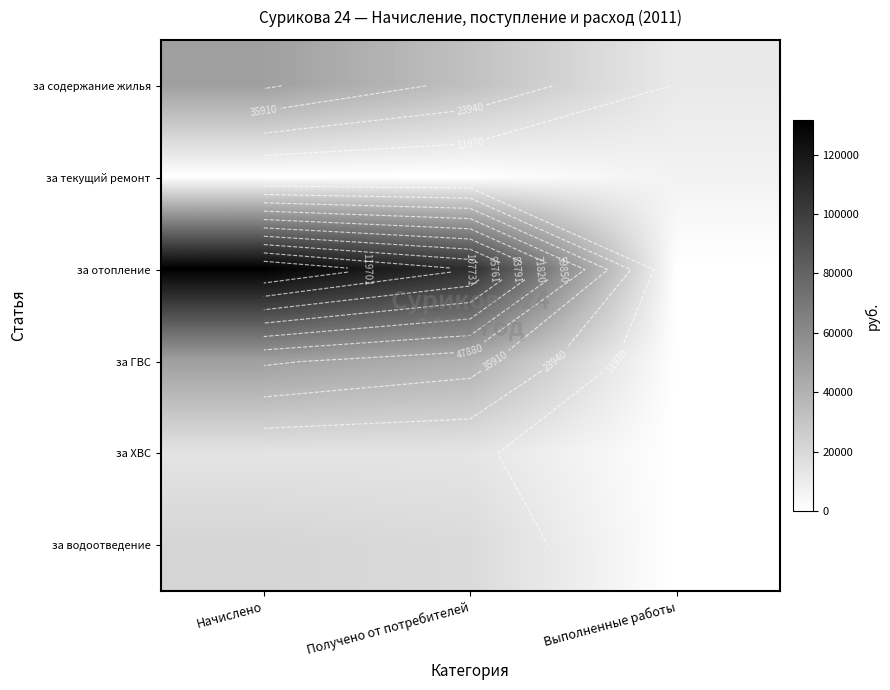

Which has a higher value, Выполненные работы or Начислено?

Начислено